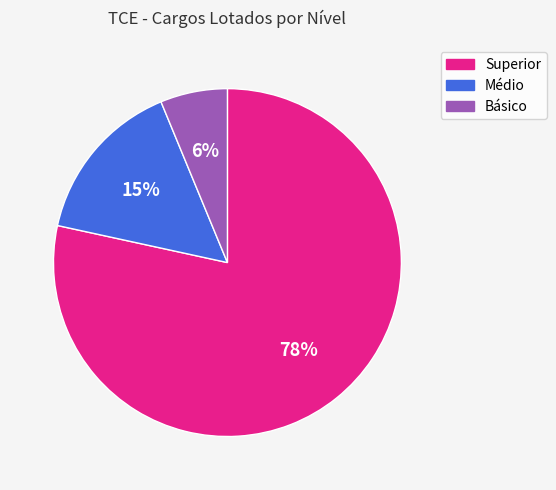

What is the majority slice?

Superior